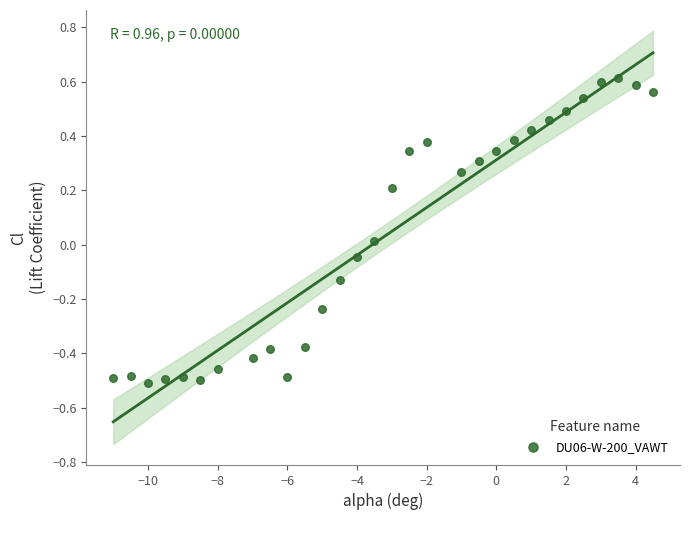

What is the range of Y values (max minus min)?

1.1